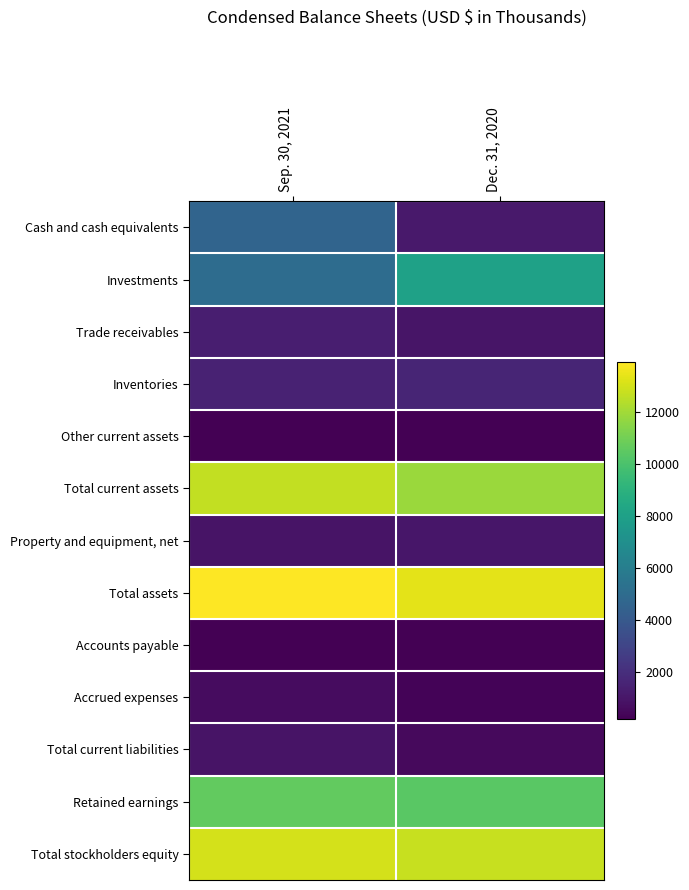

Which series changed the most between Sep. 30, 2021 and Dec. 31, 2020?

Cash and cash equivalents